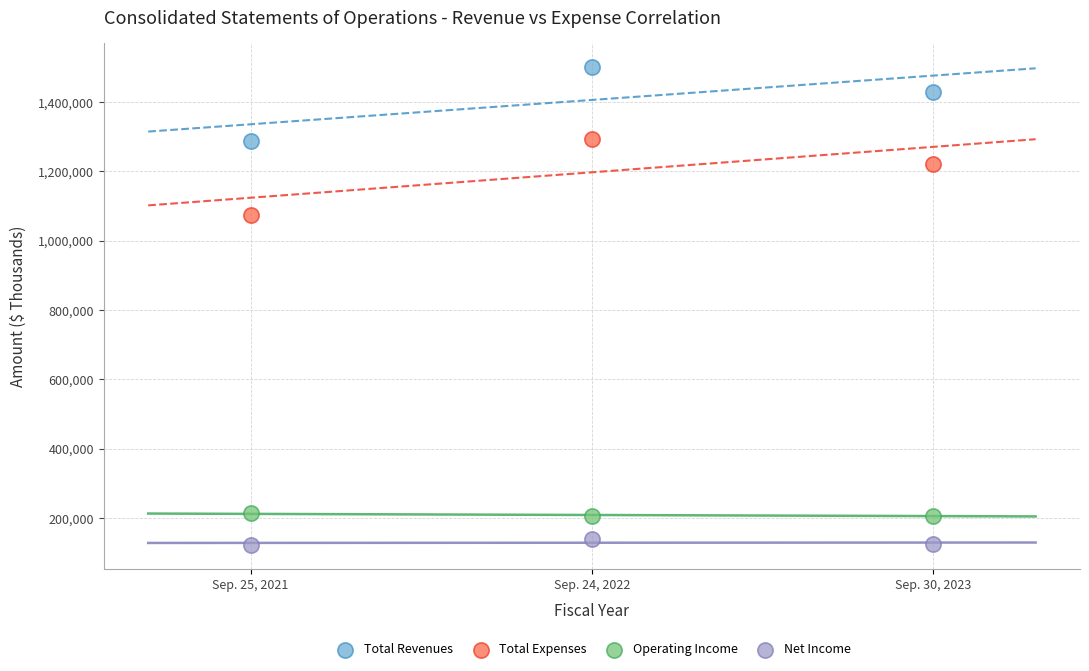

Across all series, what Y value is closest to 812129?

1075519